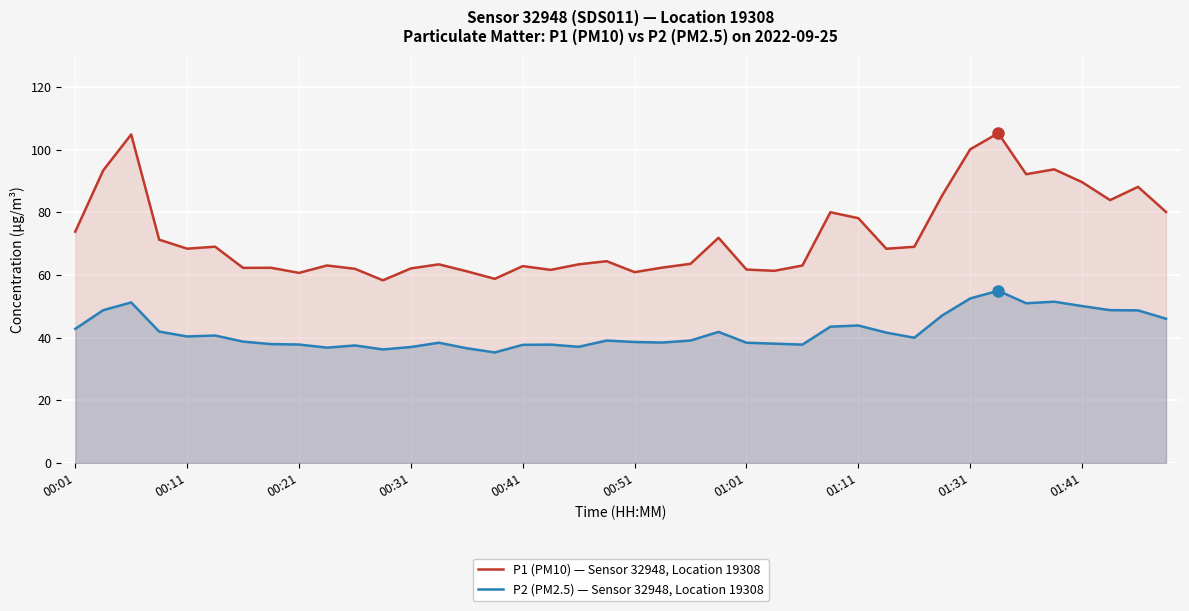

How many values in the P1 (PM10) — Sensor 32948, Location 19308 series are below 68?

20